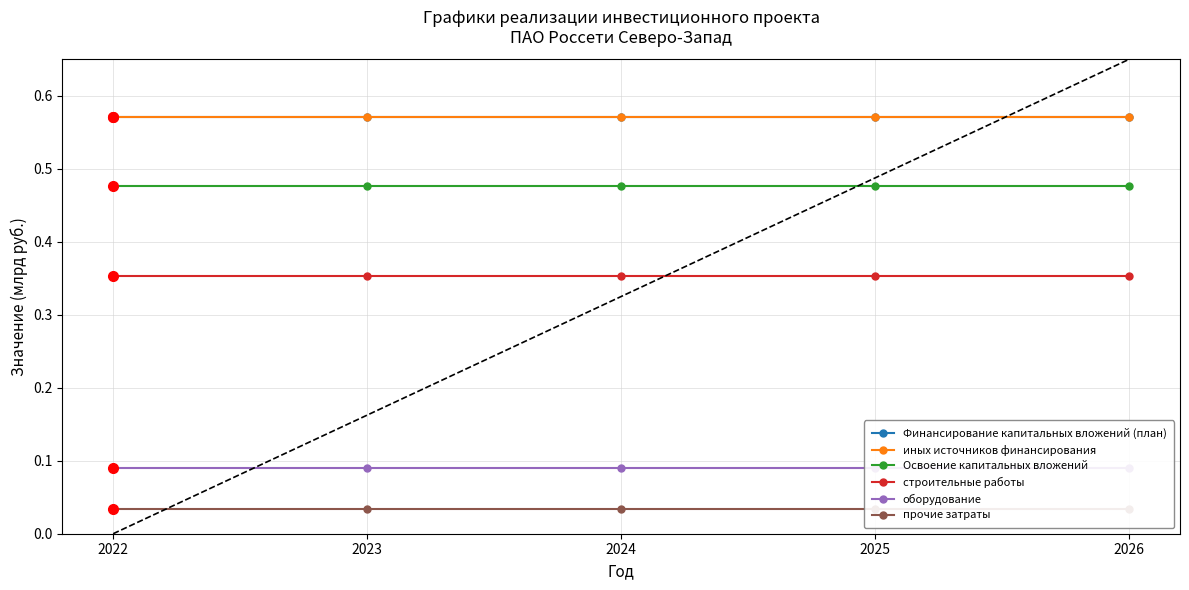

True or false: оборудование and иных источников финансирования cross at least once.

False